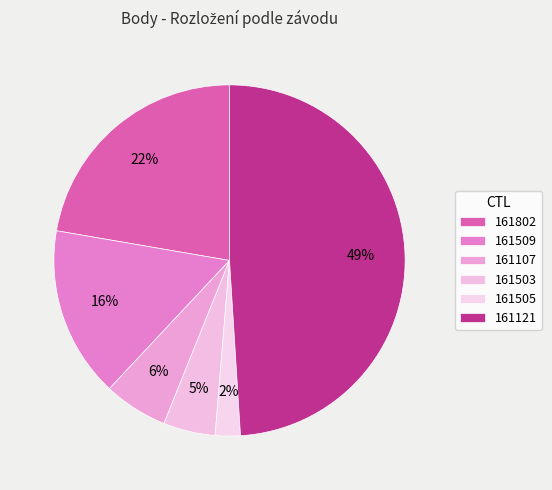

What percentage is the 161509 slice, to the nearest percent?

16%